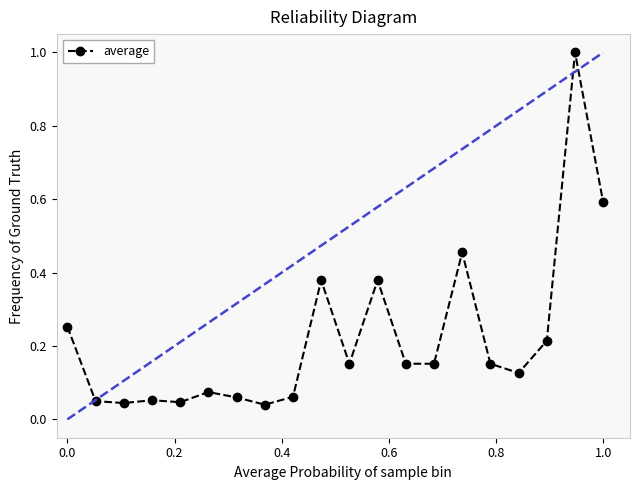

Does the chart have visible grid lines?

No